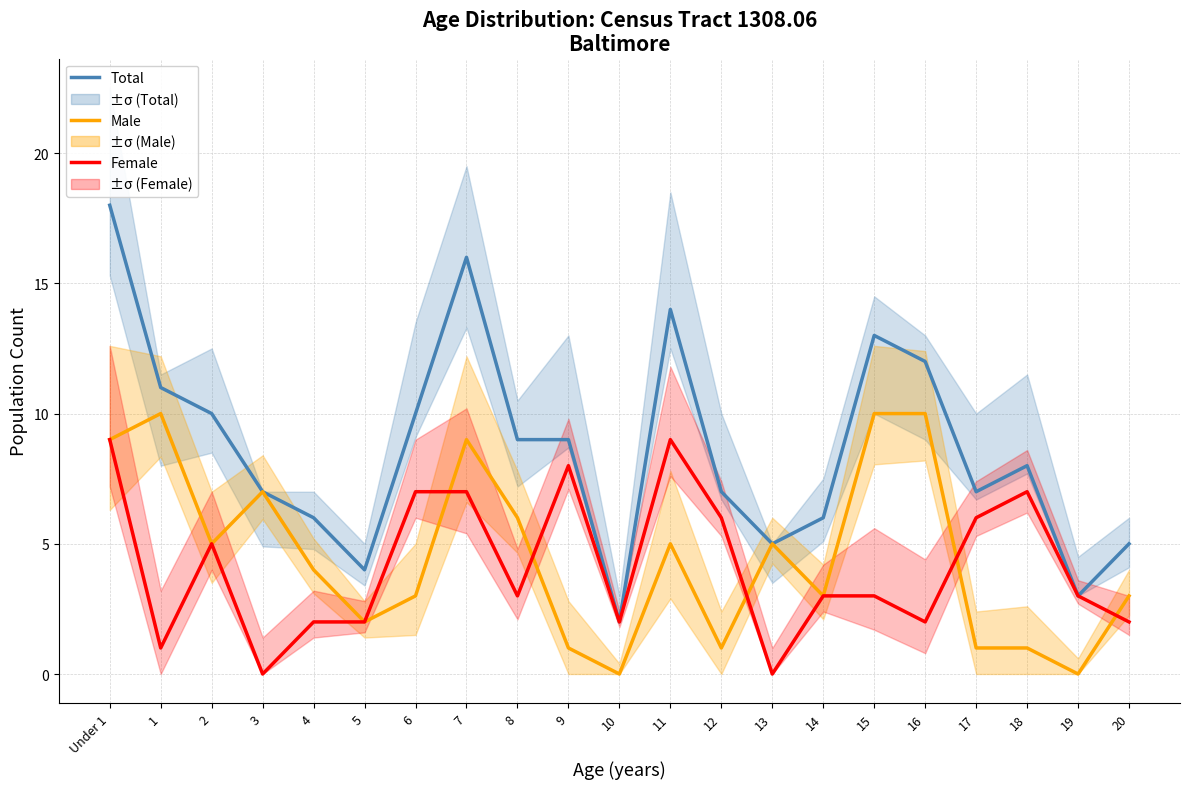

What is the sum of all Female values?

87